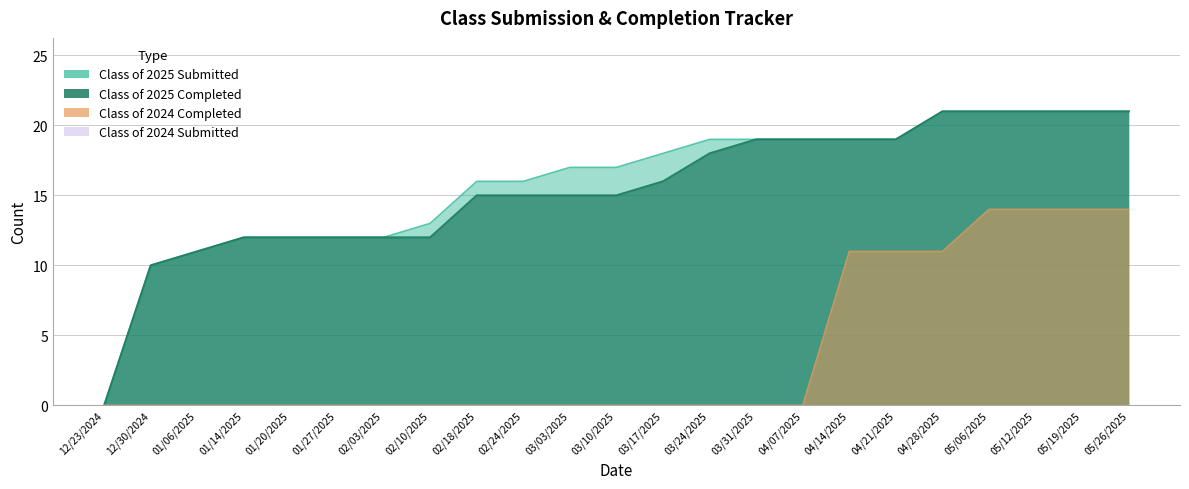

What is the spread (max minus min) of values at 02/03/2025?

12